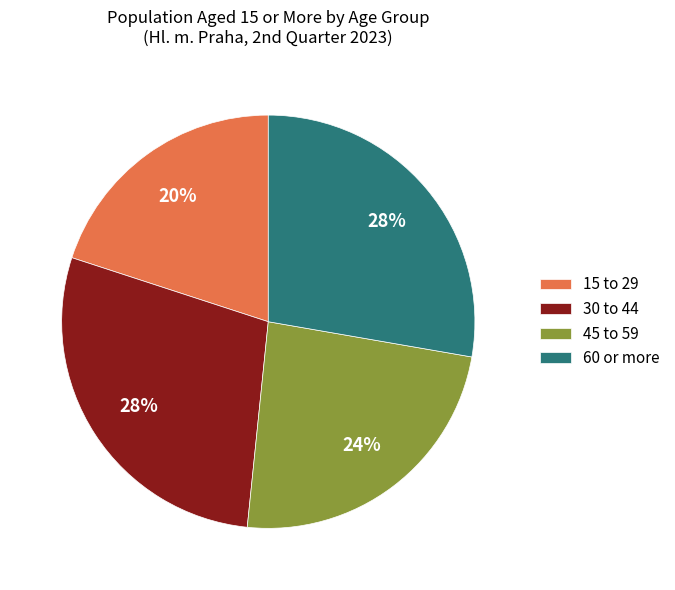

True or false: 30 to 44 accounts for 28% of the total.

True